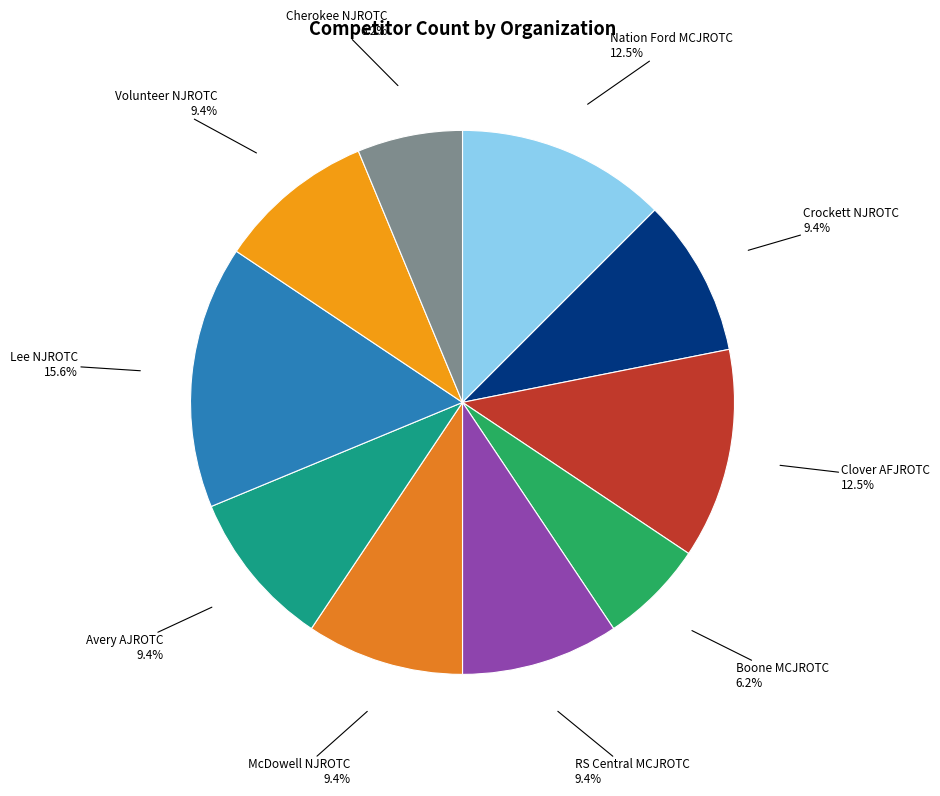

Is the sum of McDowell NJROTC and Nation Ford MCJROTC greater than half?

No